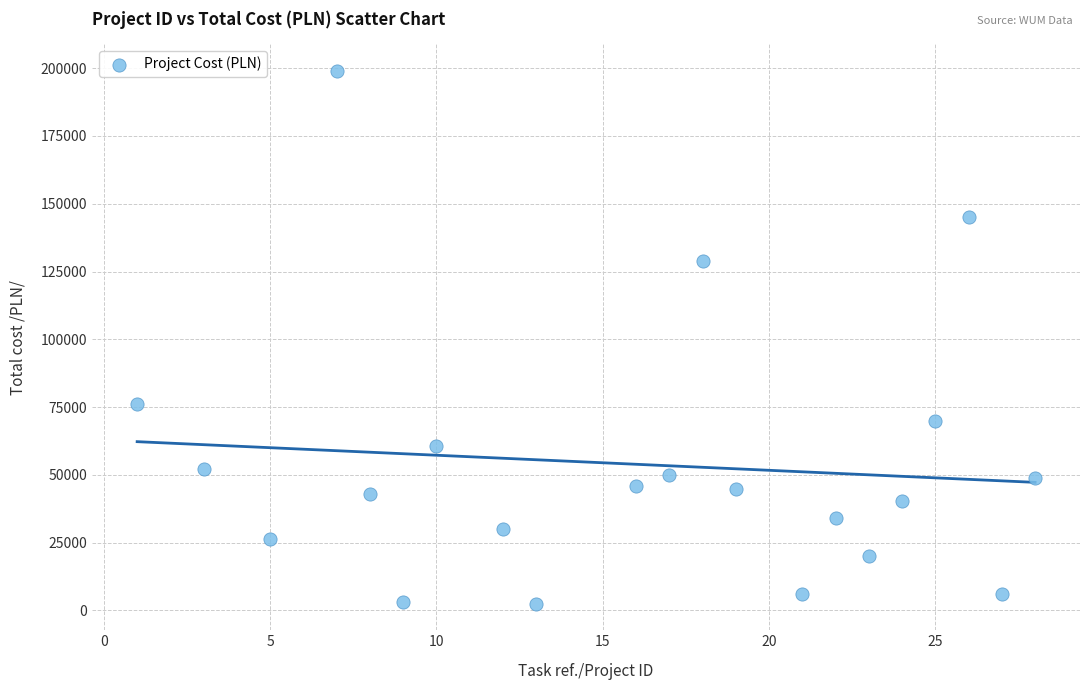

What Y value in the scatter plot is closest to 100803?

76117.0